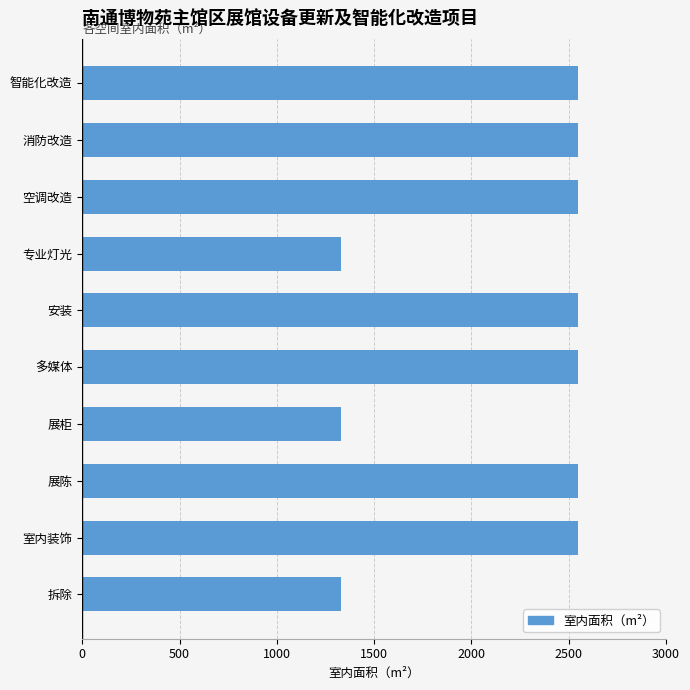

True or false: the data shows 544 at 专业灯光.

False